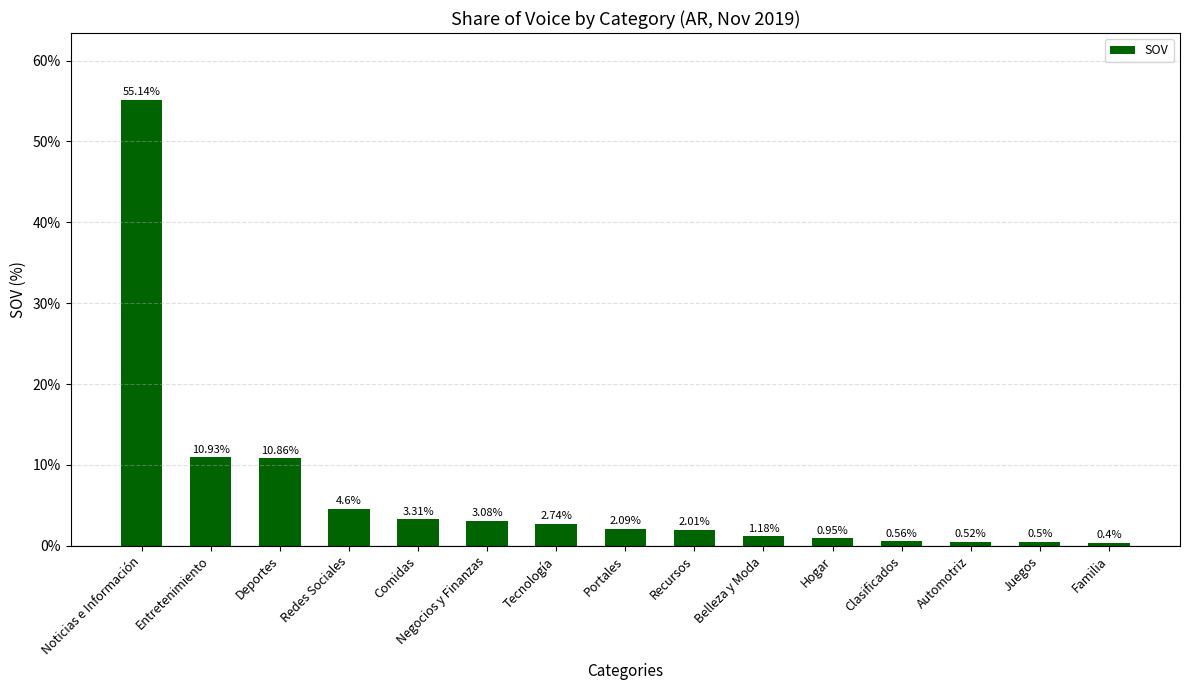

What position from the left is Belleza y Moda?

10